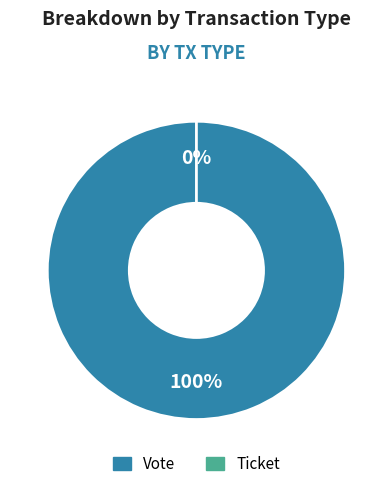

Does any single category account for the majority?

Yes